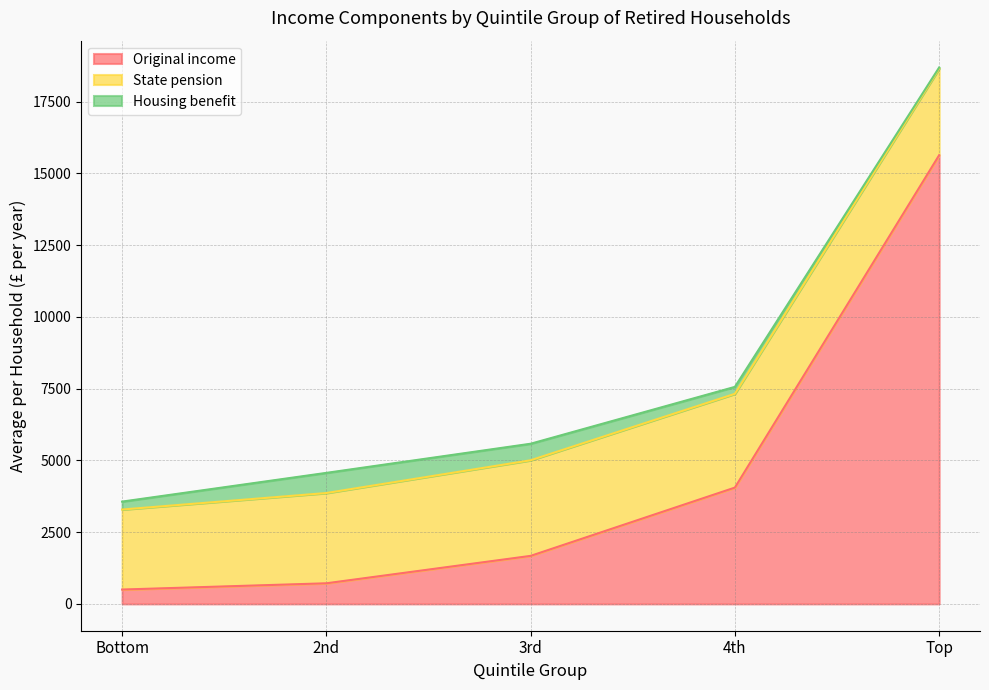

At which label is Original income closest to 8066?

4th